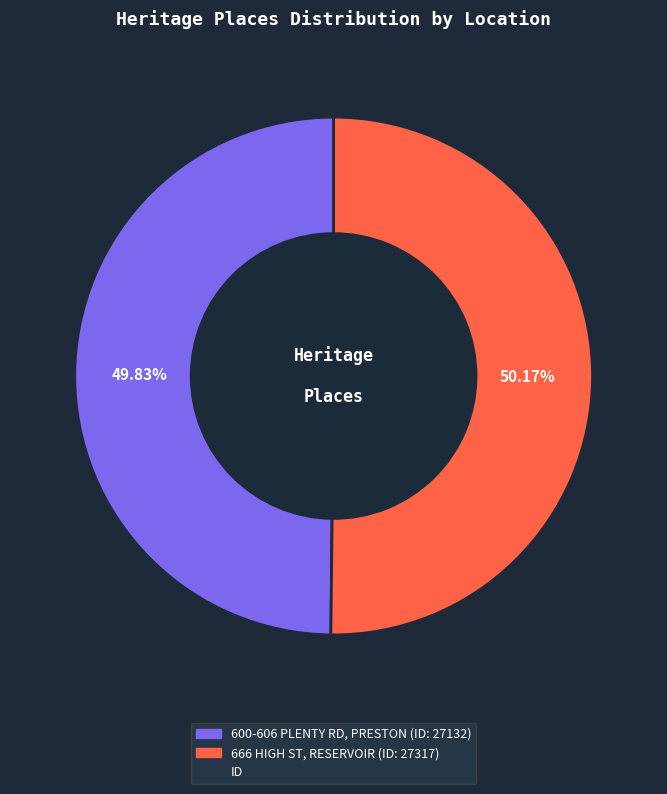

Does any single category account for the majority?

Yes